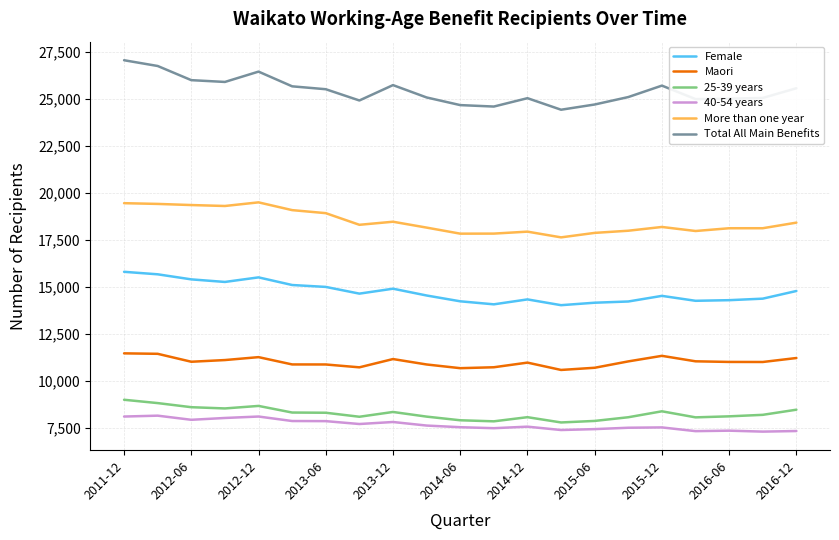

Does the chart display data point markers on the line(s)?

No